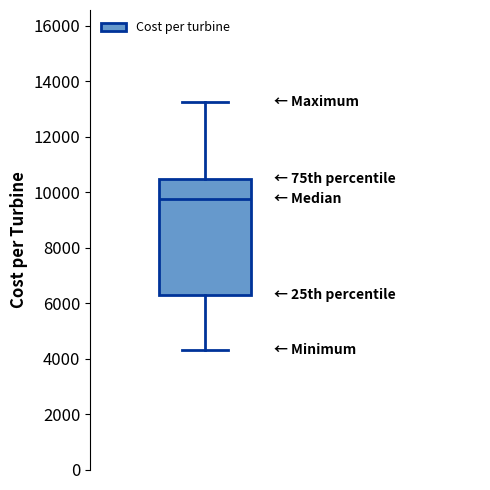

Read this box plot against the y-axis: the position of the median line, the range covered by the box, and the ends of both whiskers. The values are not printed on the chart, so give them approximately, as read against the axis.

median 9800, box 6200 to 10400, whiskers 4400 to 13200